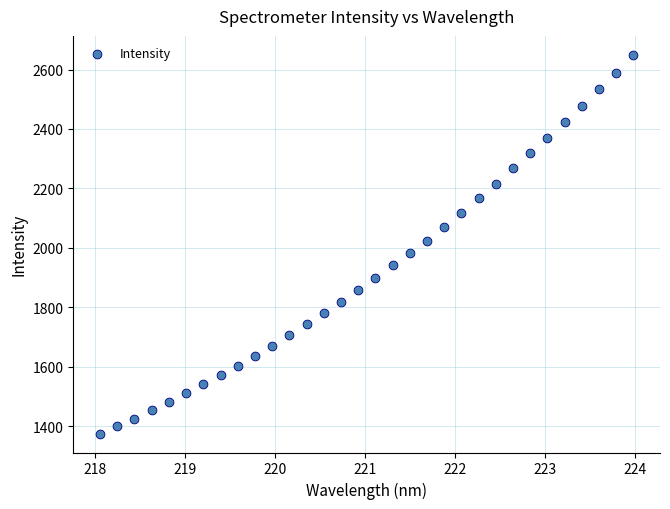

What is the range of Y values (max minus min)?

1274.7